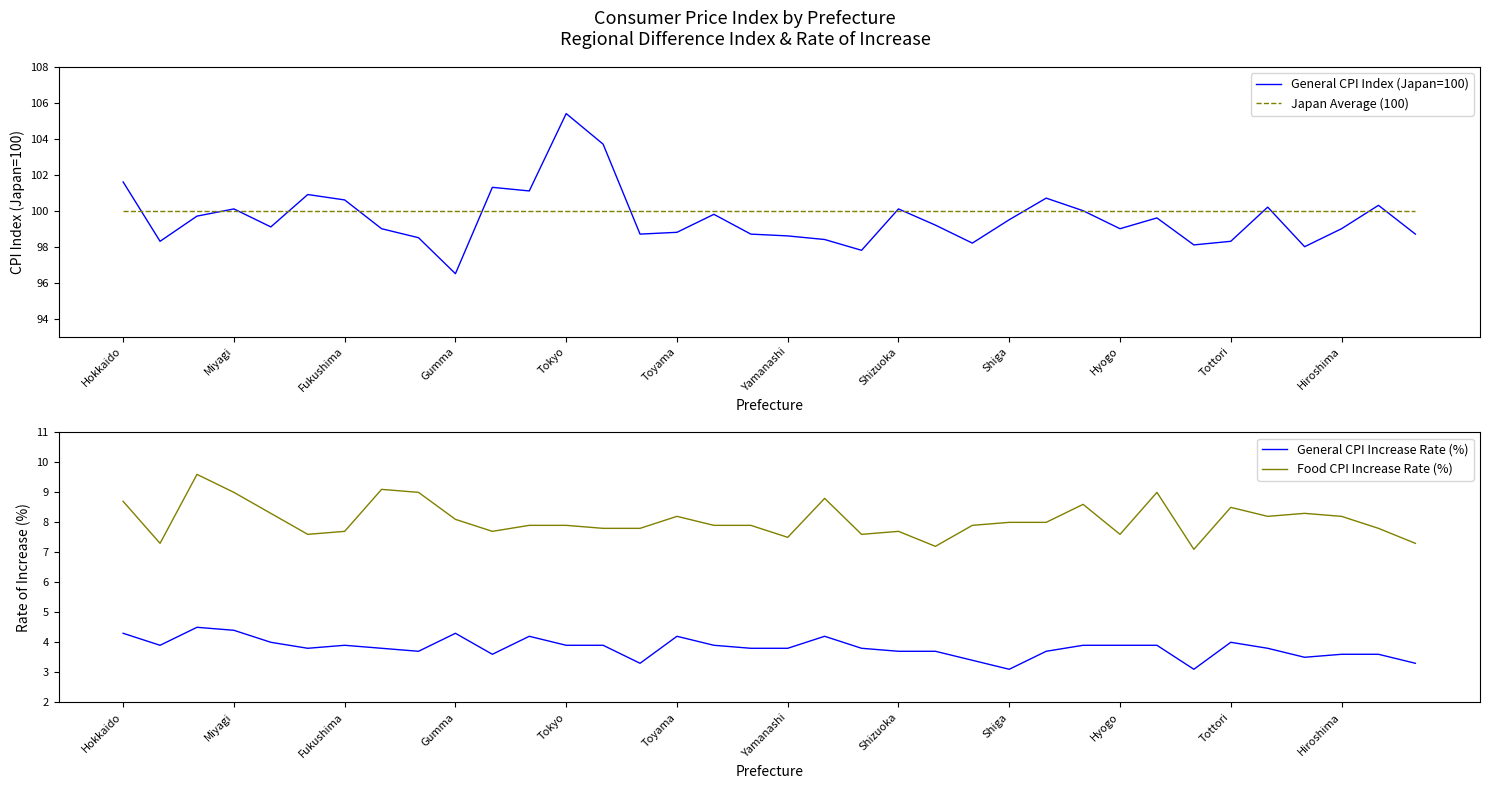

What is the highest value of the Food CPI Increase Rate (%) series?

9.6